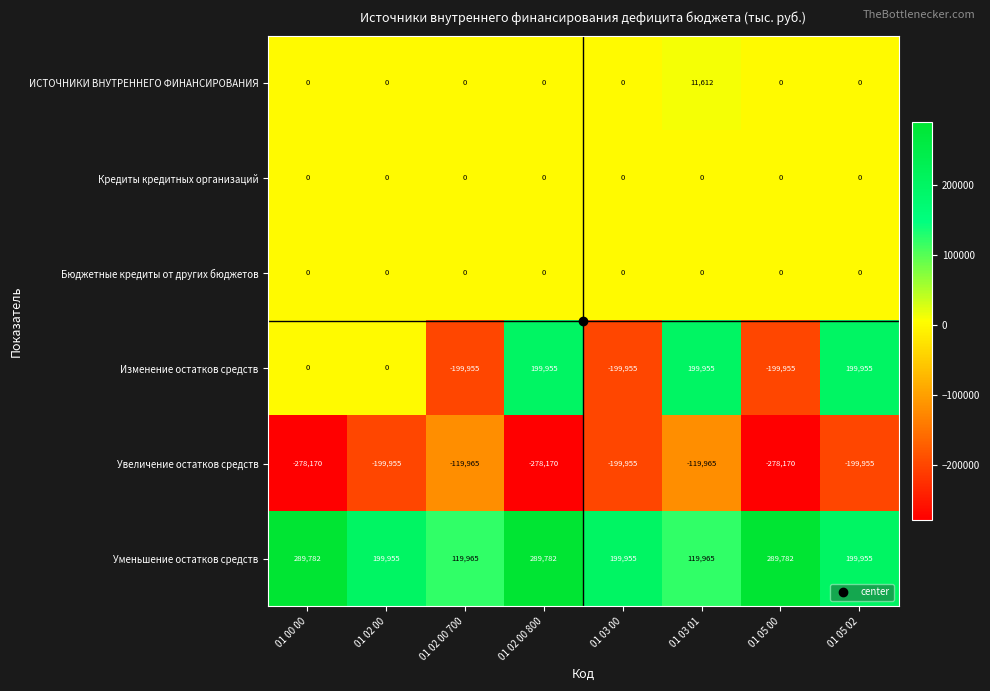

What is the total value across all series at 01 02 00 700?

-199955